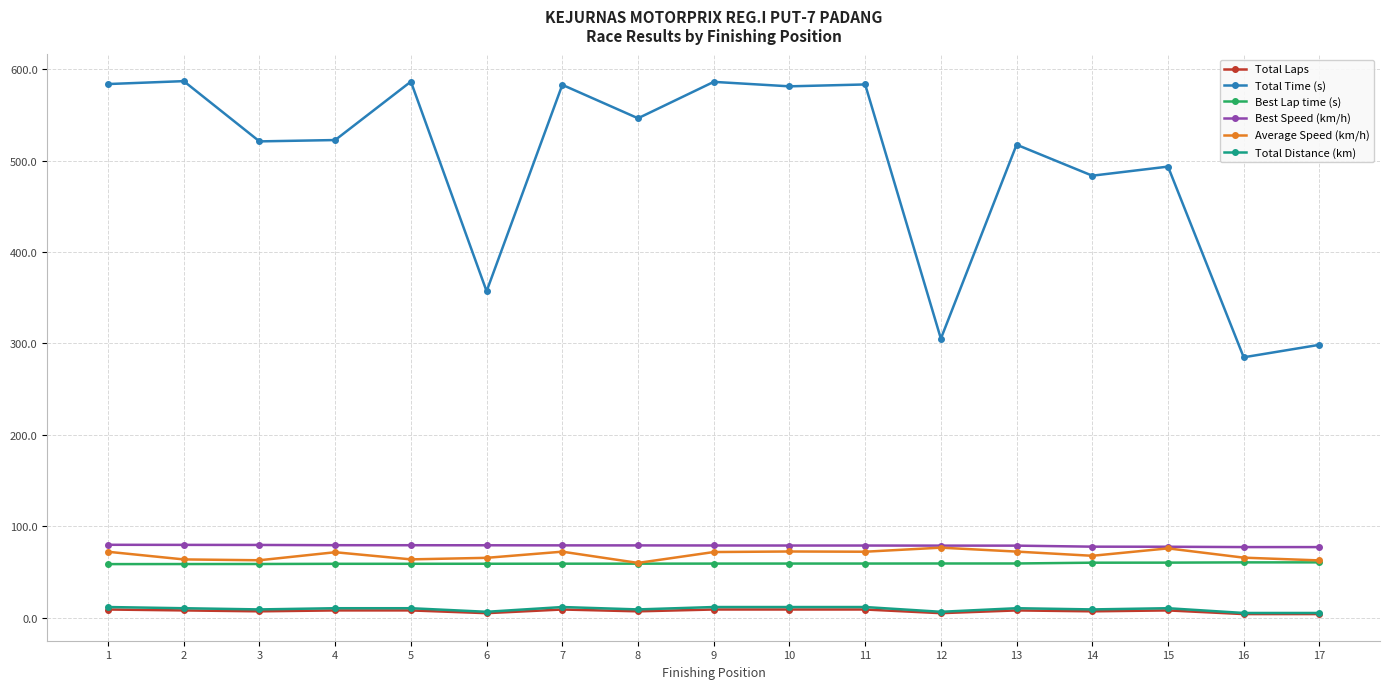

True or false: Total Laps and Best Lap time (s) cross at least once.

False